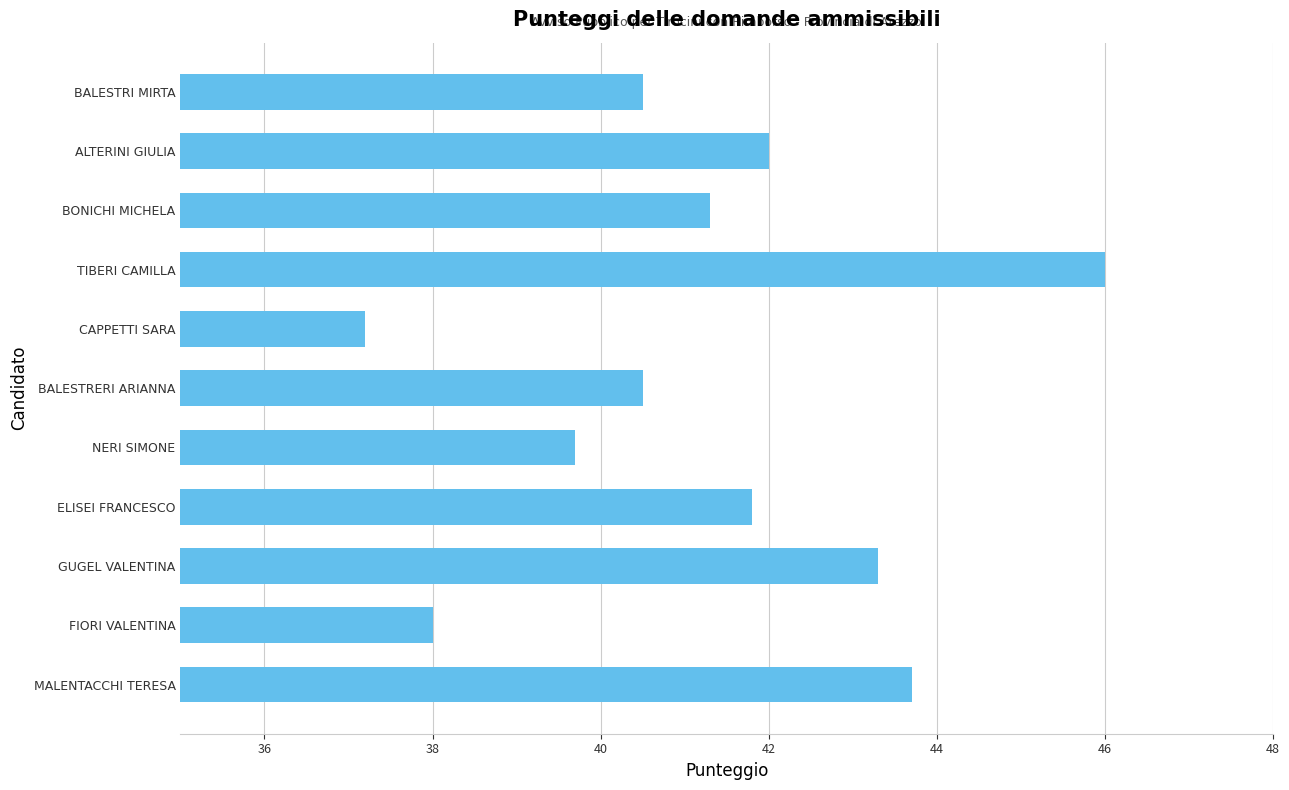

What is the minimum value shown in the chart?

37.2